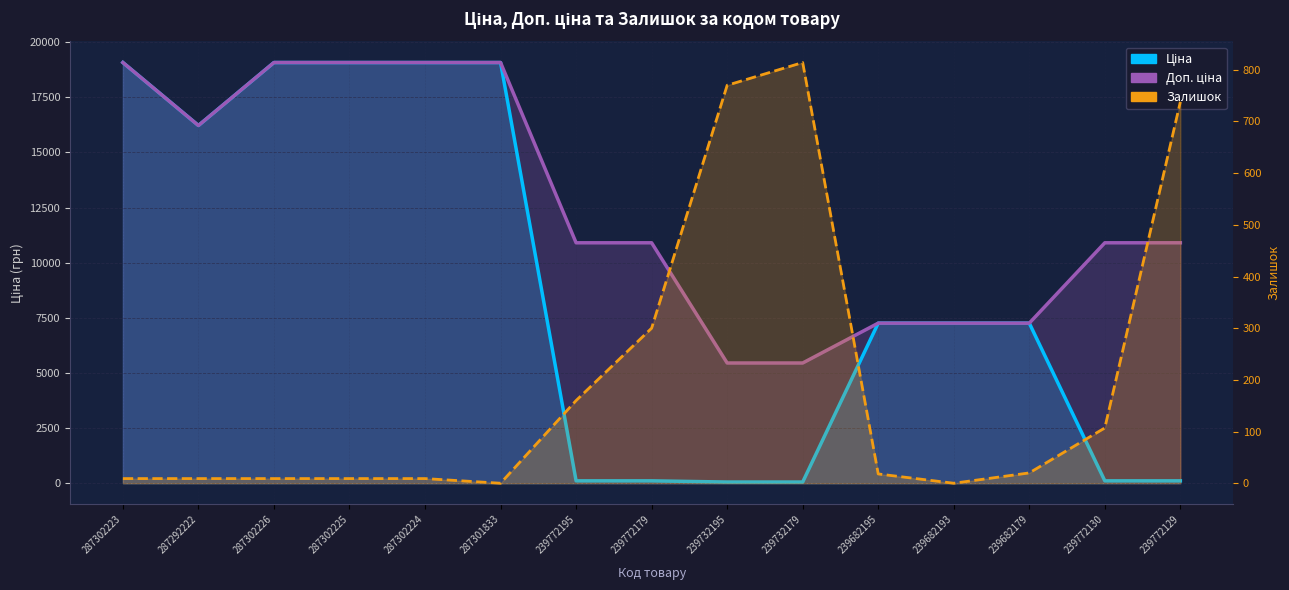

What is the difference between the Ціна values at 239732195 and 239772195?

54.5